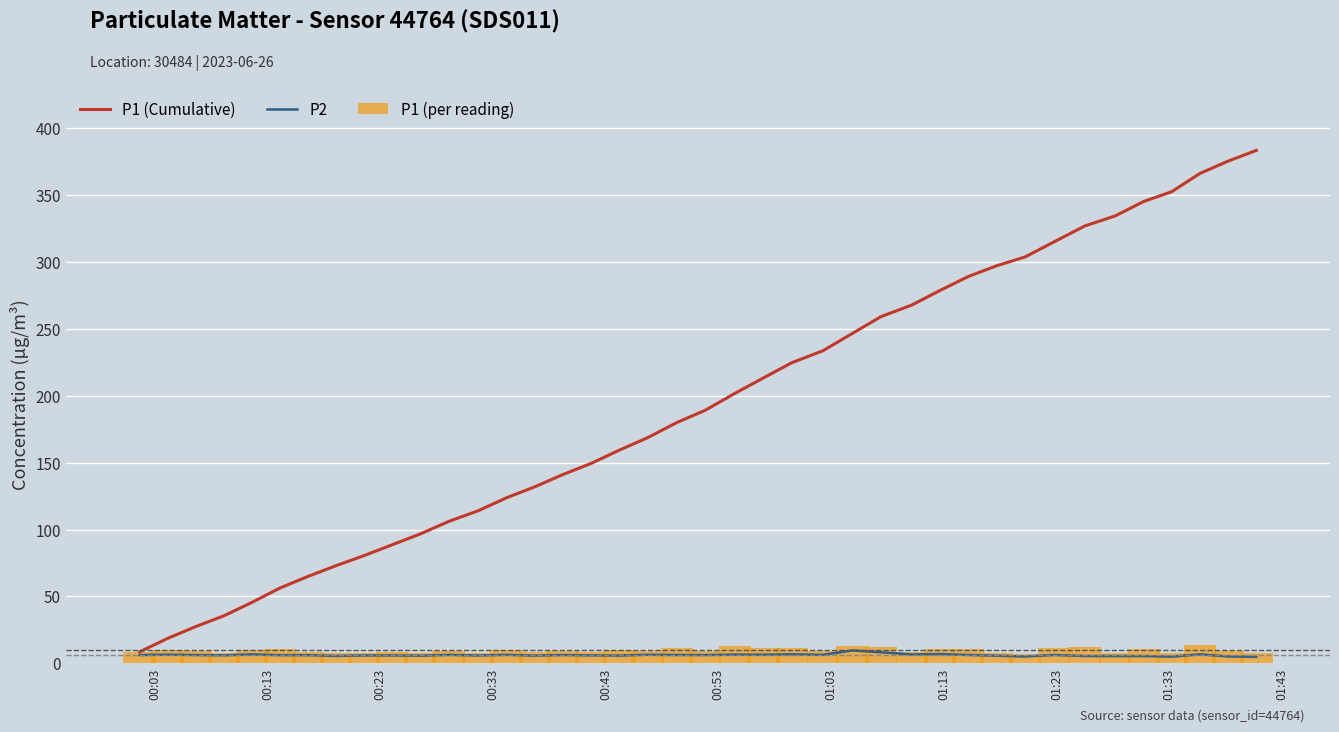

Rank the series by their maximum value, from lowest to highest.

P2, P1 (per reading), P1 (Cumulative)